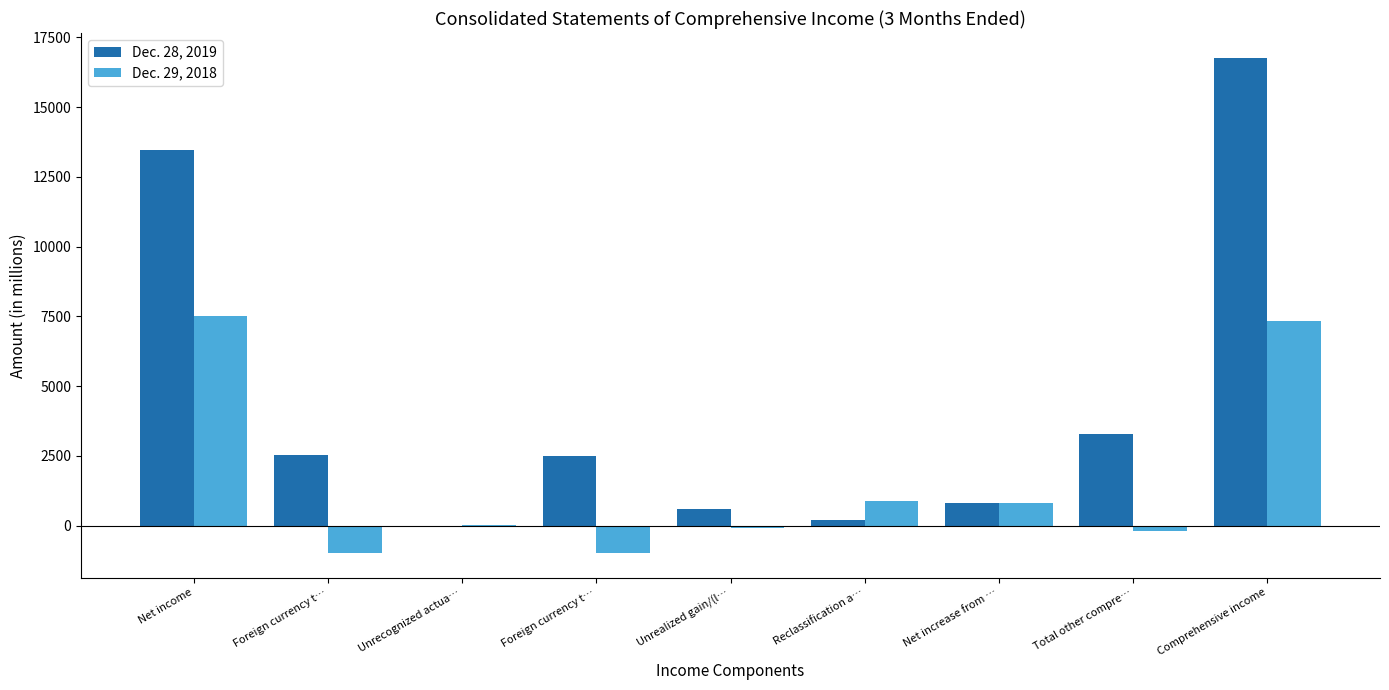

Is it true that Dec. 28, 2019 equals 607 at Unrealized gain/(l…?

True